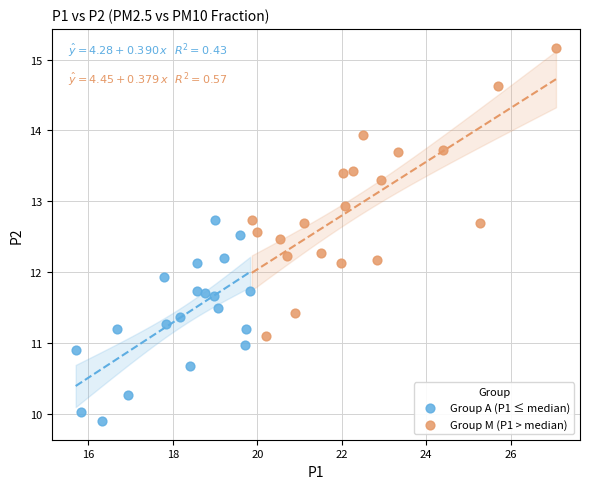

Which series contains the lowest Y value?

Group A (P1 ≤ median)